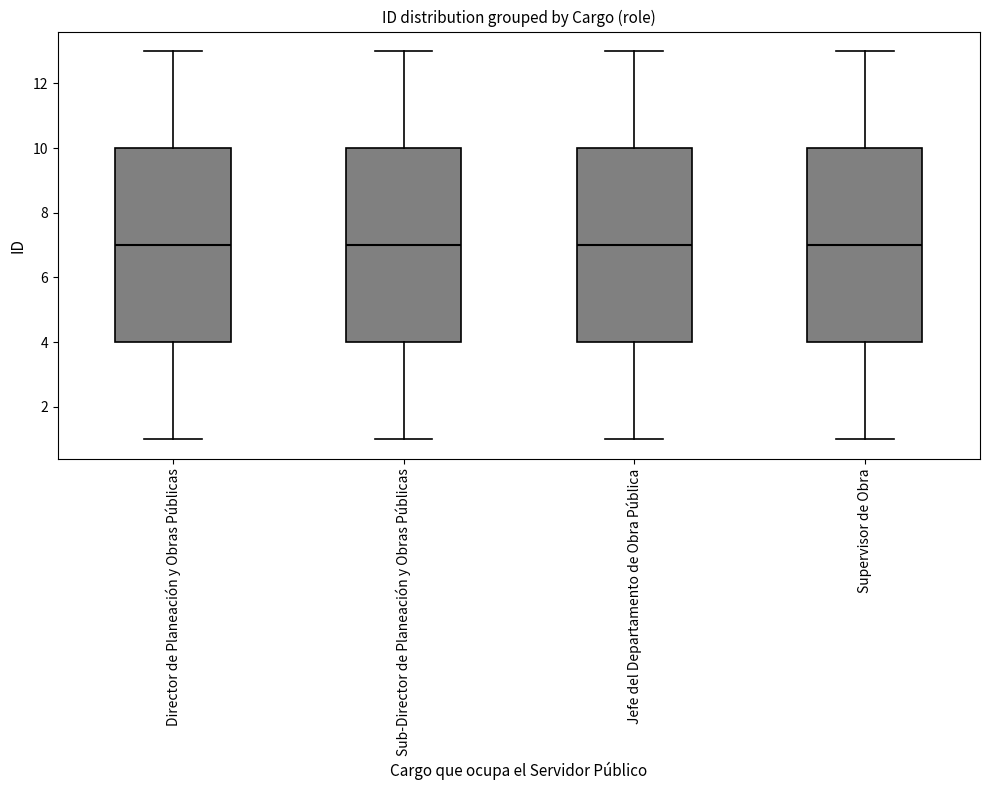

Reading left to right, read every box against the y-axis: the position of its median line, the range the box covers, and the ends of its whiskers. The values are not printed on the chart, so give them approximately, as read against the axis.

Director de Planeación y Obras Públicas: median 7, box 4 to 10, whiskers 1 to 13
Sub-Director de Planeación y Obras Públicas: median 7, box 4 to 10, whiskers 1 to 13
Jefe del Departamento de Obra Pública: median 7, box 4 to 10, whiskers 1 to 13
Supervisor de Obra: median 7, box 4 to 10, whiskers 1 to 13